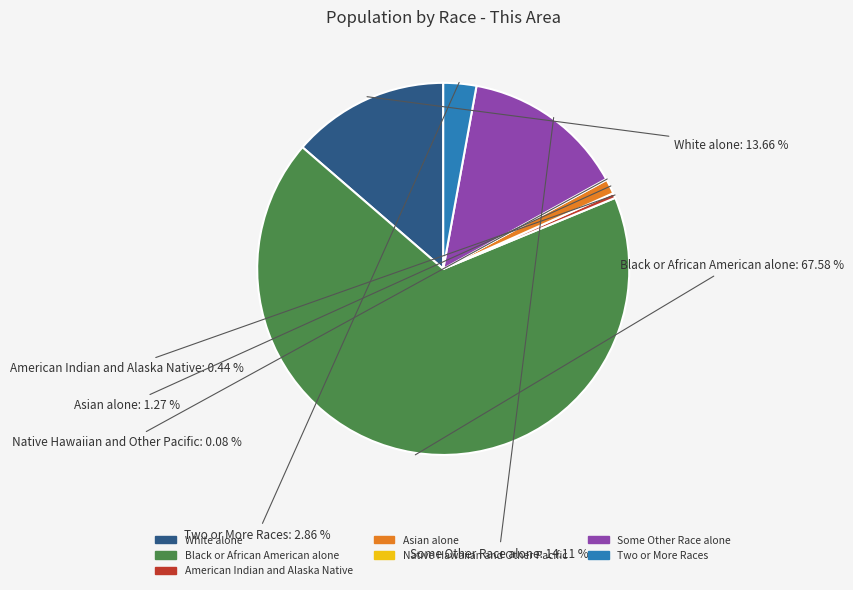

To the nearest percent, what is the average slice percentage?

14%